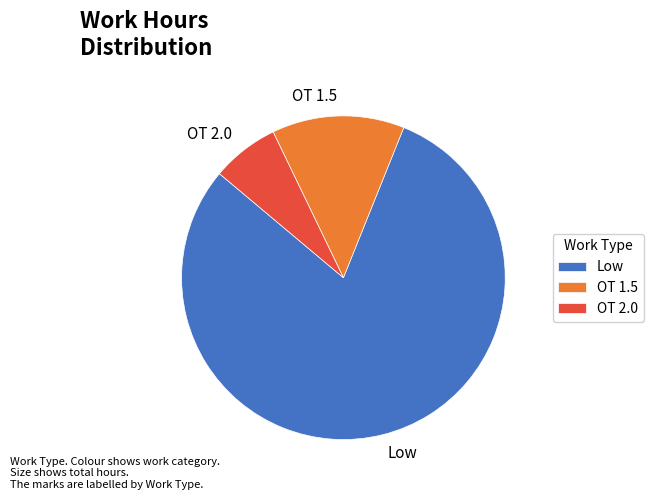

Does any single category account for the majority?

Yes